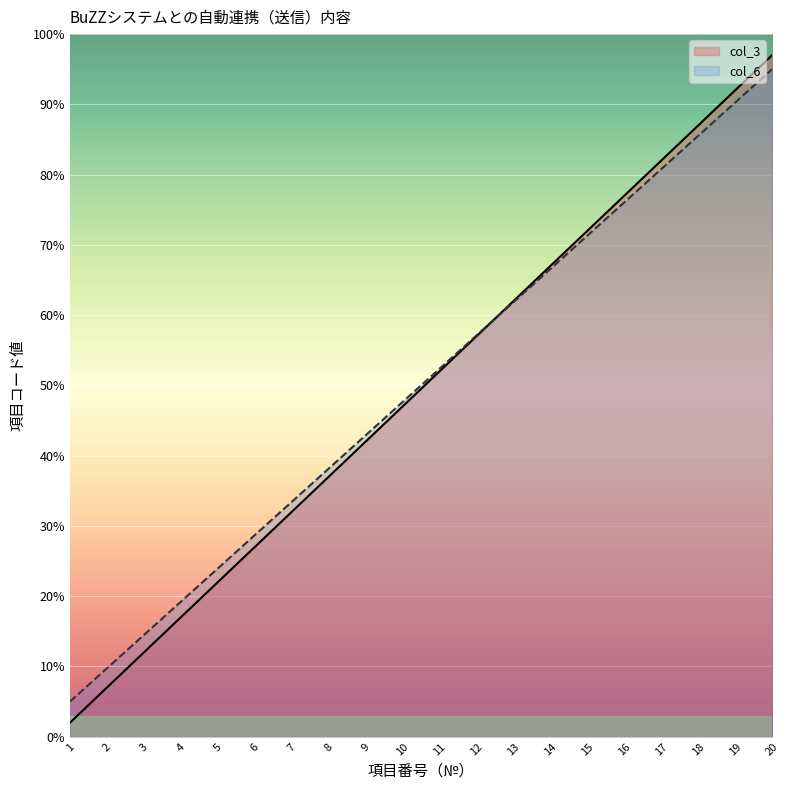

Which series has the largest range (max minus min)?

col_3